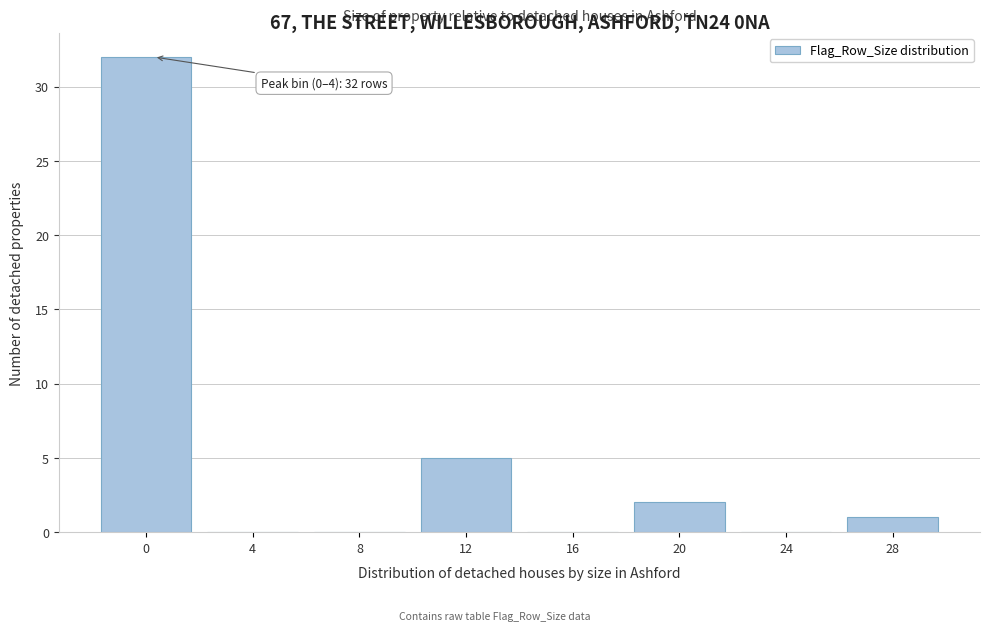

Reading left to right, extract all data points from this chart.

0=32	4=0	8=0	12=5	16=0	20=2	24=0	28=1